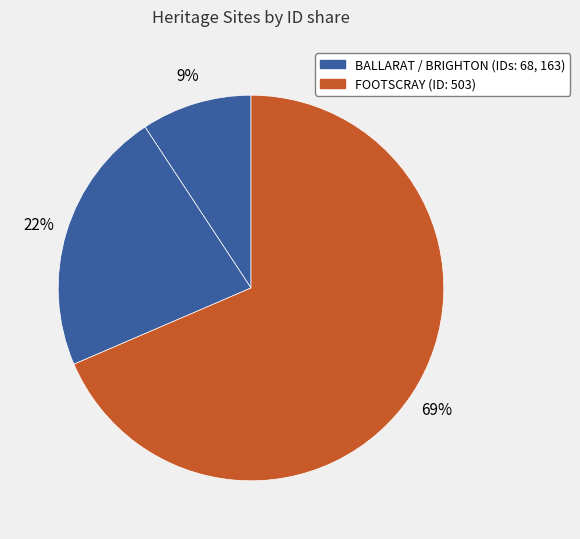

Does any single category account for the majority?

Yes